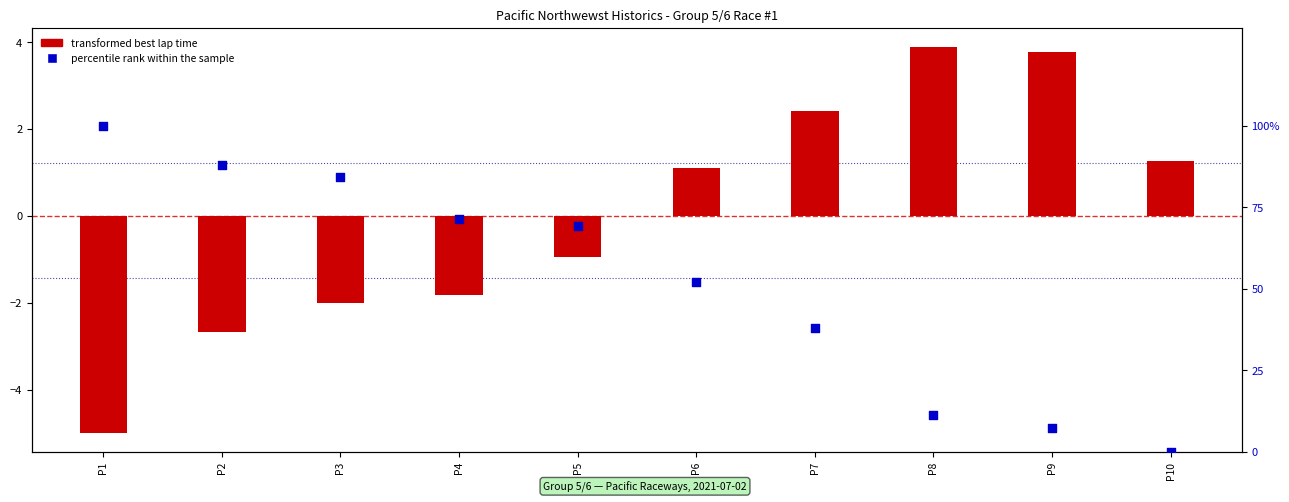

Which series has the largest total across all categories?

percentile rank within the sample